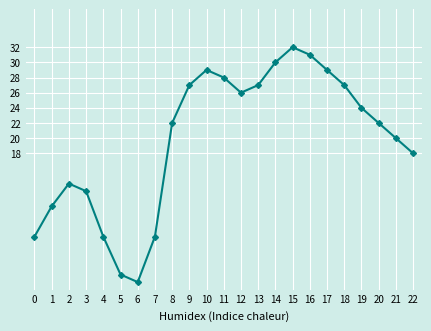

Is it true that the value at 19 is 24?

True